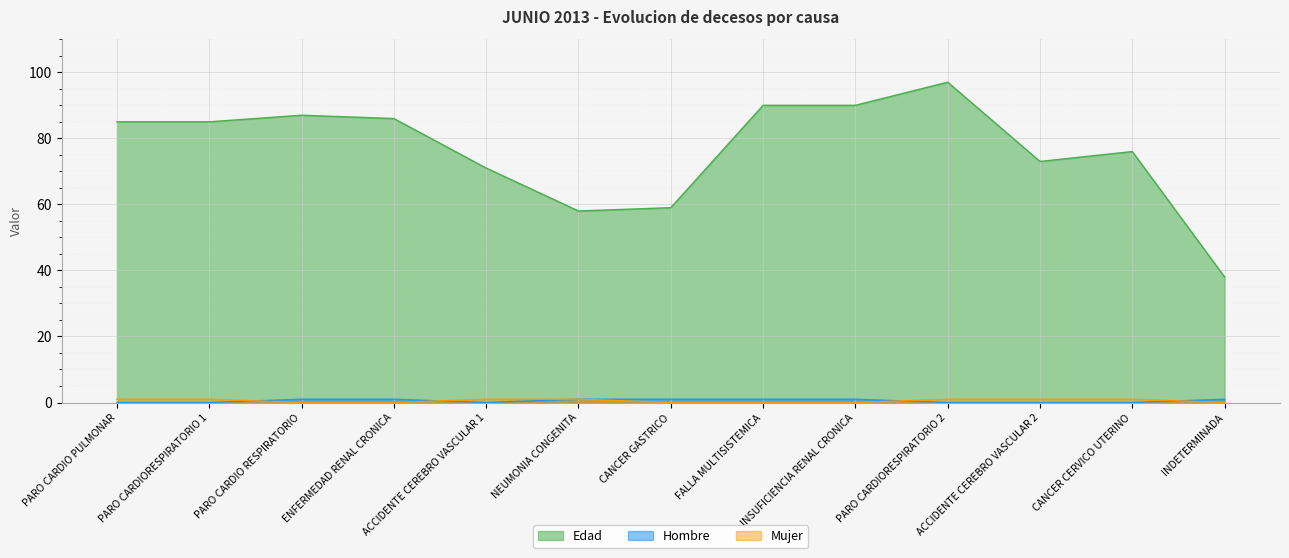

At which category is the sum across all series the highest?

PARO CARDIORESPIRATORIO 2